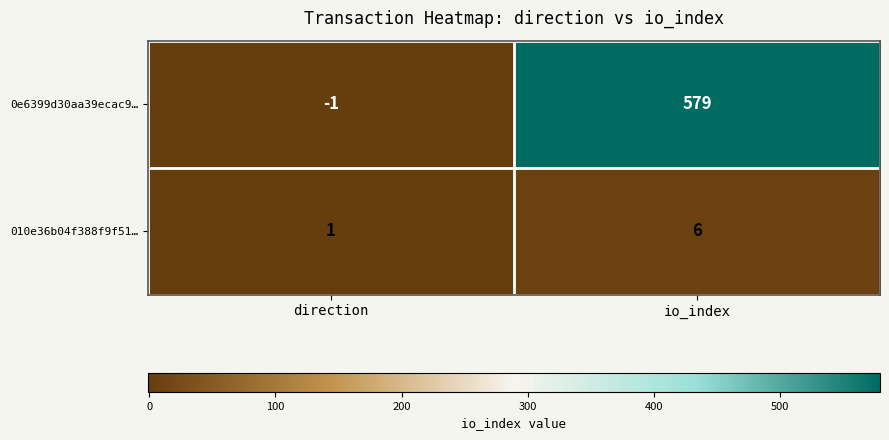

At which label is 0e6399d30aa39ecac9… closest to 289?

direction